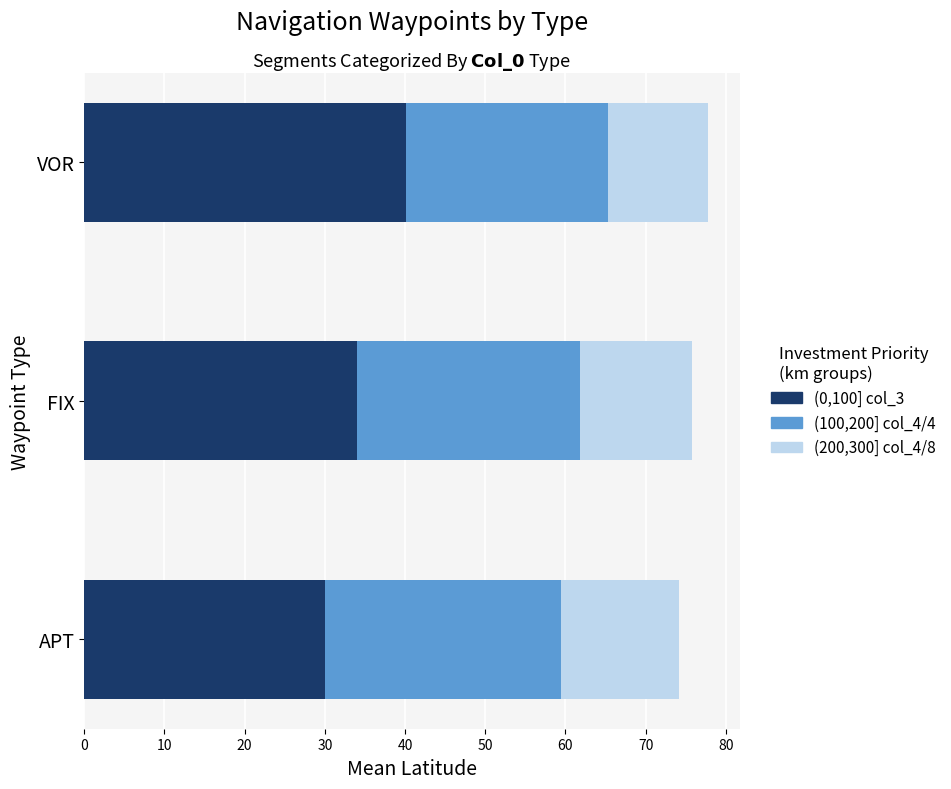

Where is (0,100] col_3 nearest to the value 35?

FIX